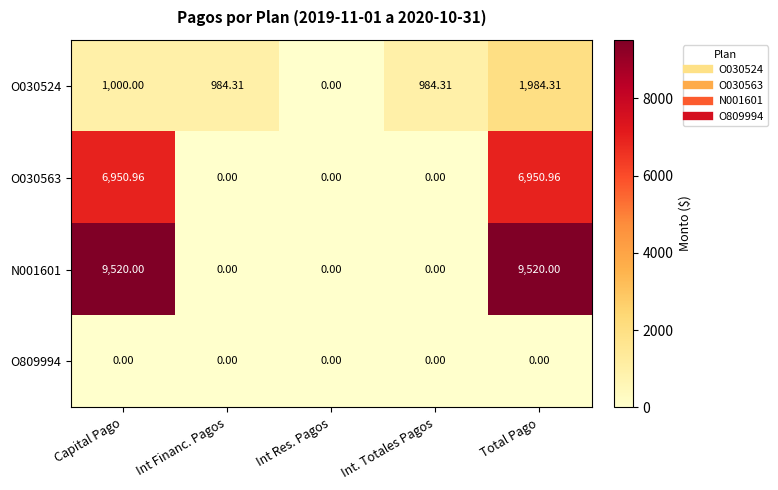

At which category is the sum across all series the highest?

Total Pago